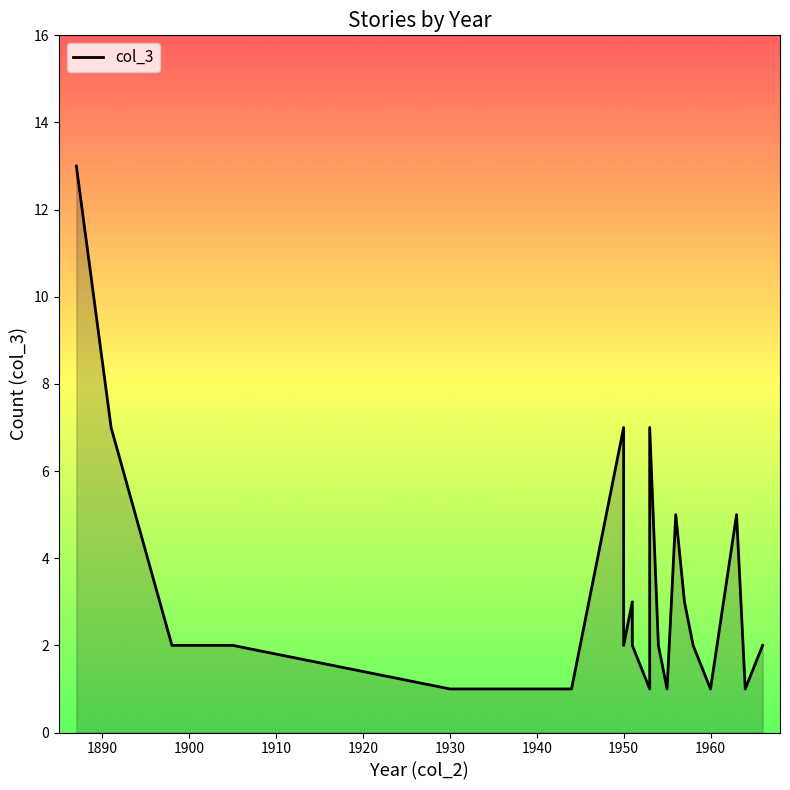

At which category does the chart reach its peak across all series?

1887